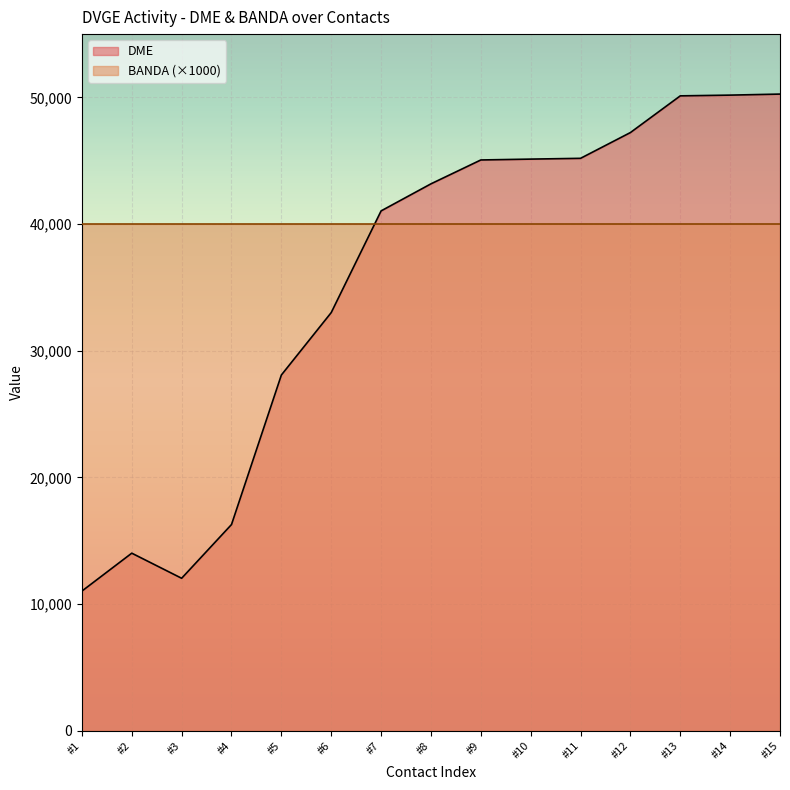

The value of BANDA (×1000) at #4 is 68179. True or false?

False